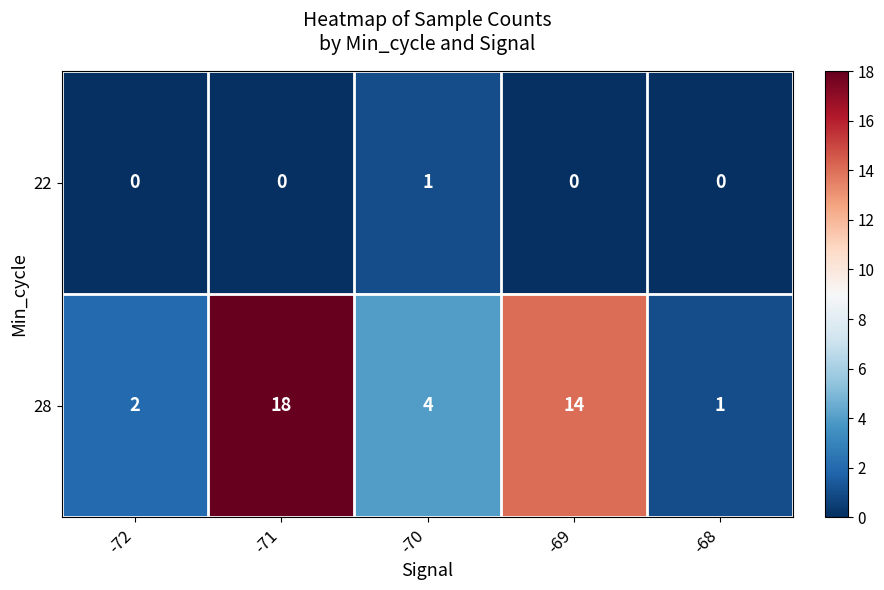

Reading left to right, what are all the values shown in this chart?

22: 0	0	1	0	0
28: 2	18	4	14	1